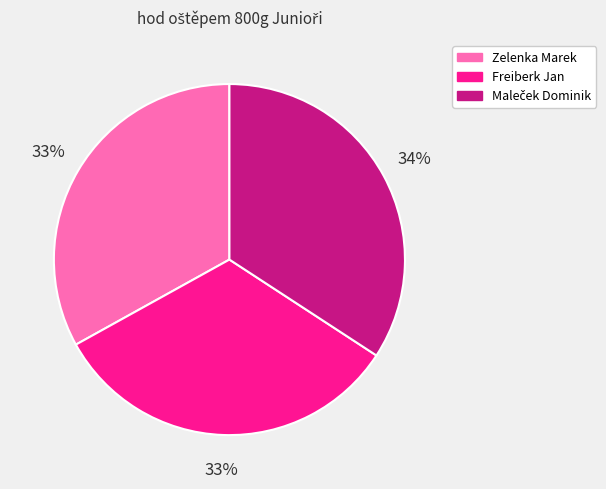

What is the ratio of the value at Zelenka Marek to the value at Freiberk Jan?

1.0